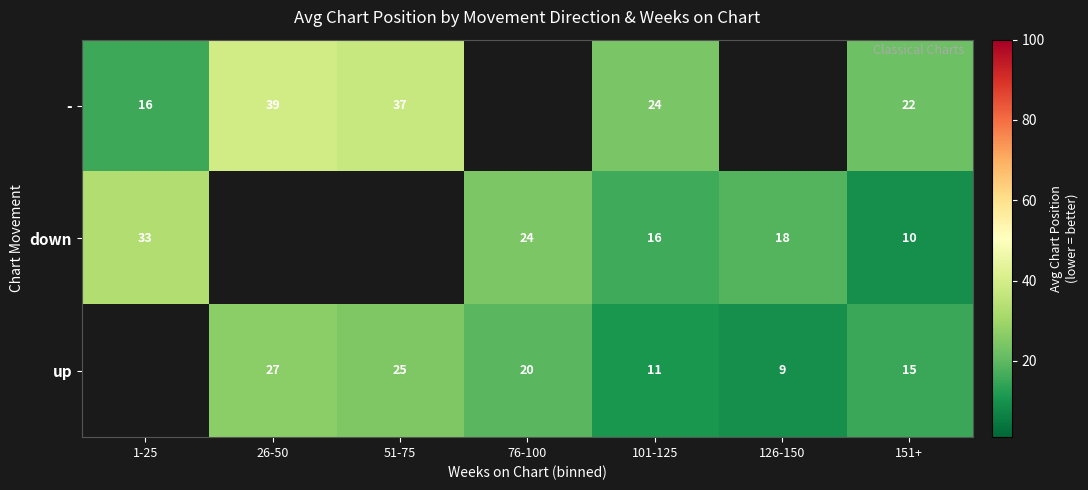

Which category has the lowest value across all series?

126-150